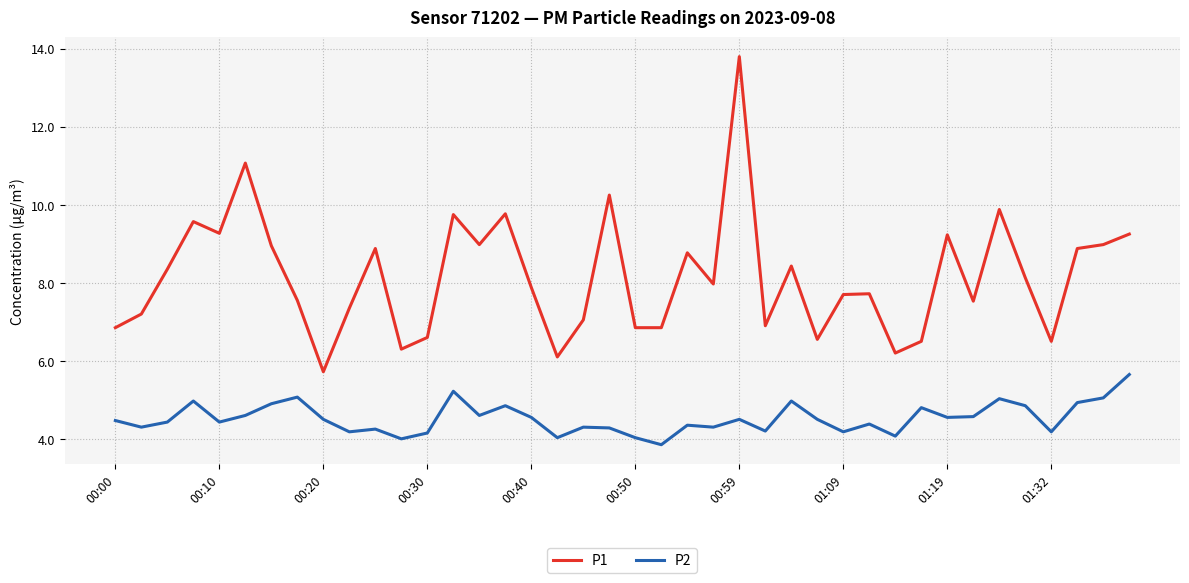

List the series in order of their peak value, lowest first.

P2, P1